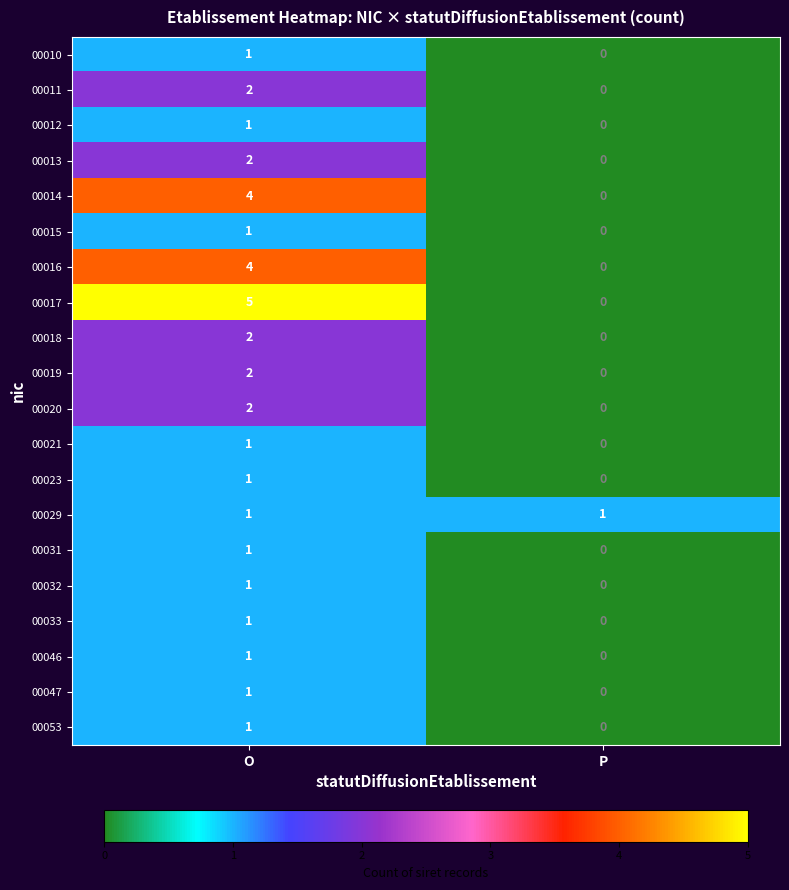

What is the sum of the 00016 values at O and P?

4